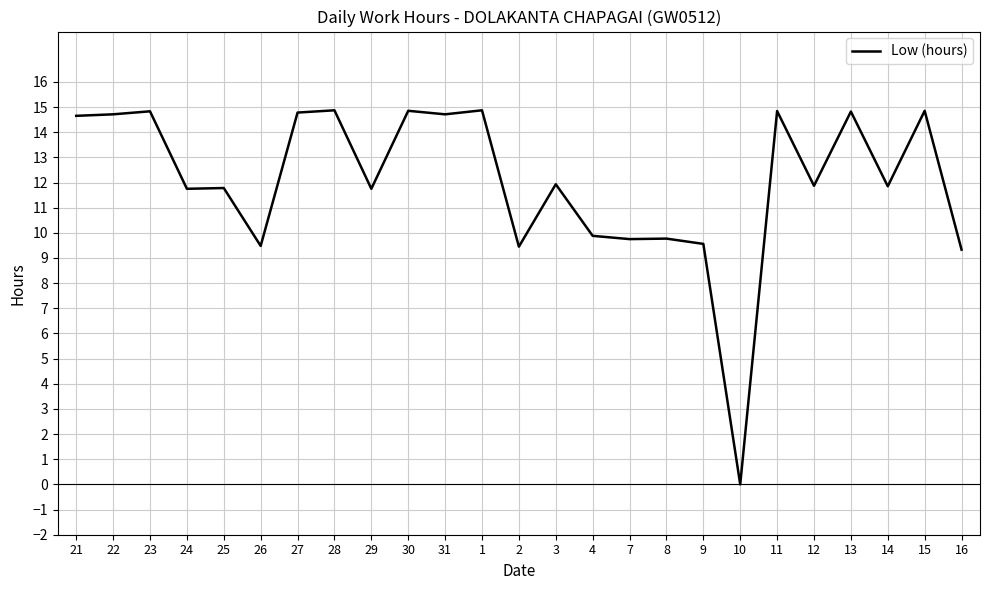

The chart shows a value of 9.8 at 7. True or false?

True